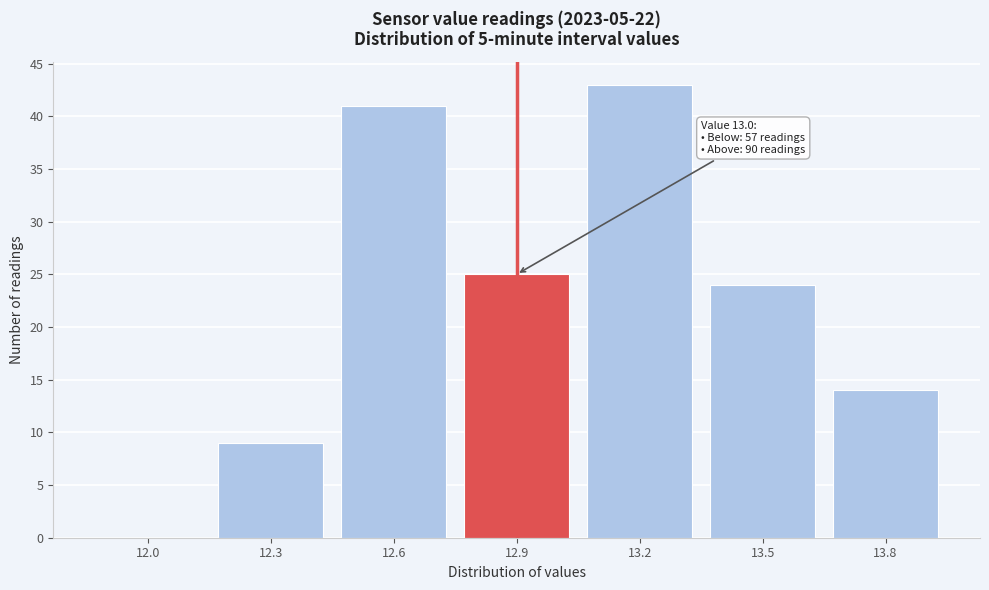

Reading right to left, list all the values displayed in this chart.

13.8=14	13.5=24	13.2=43	12.9=25	12.6=41	12.3=9	12.0=0